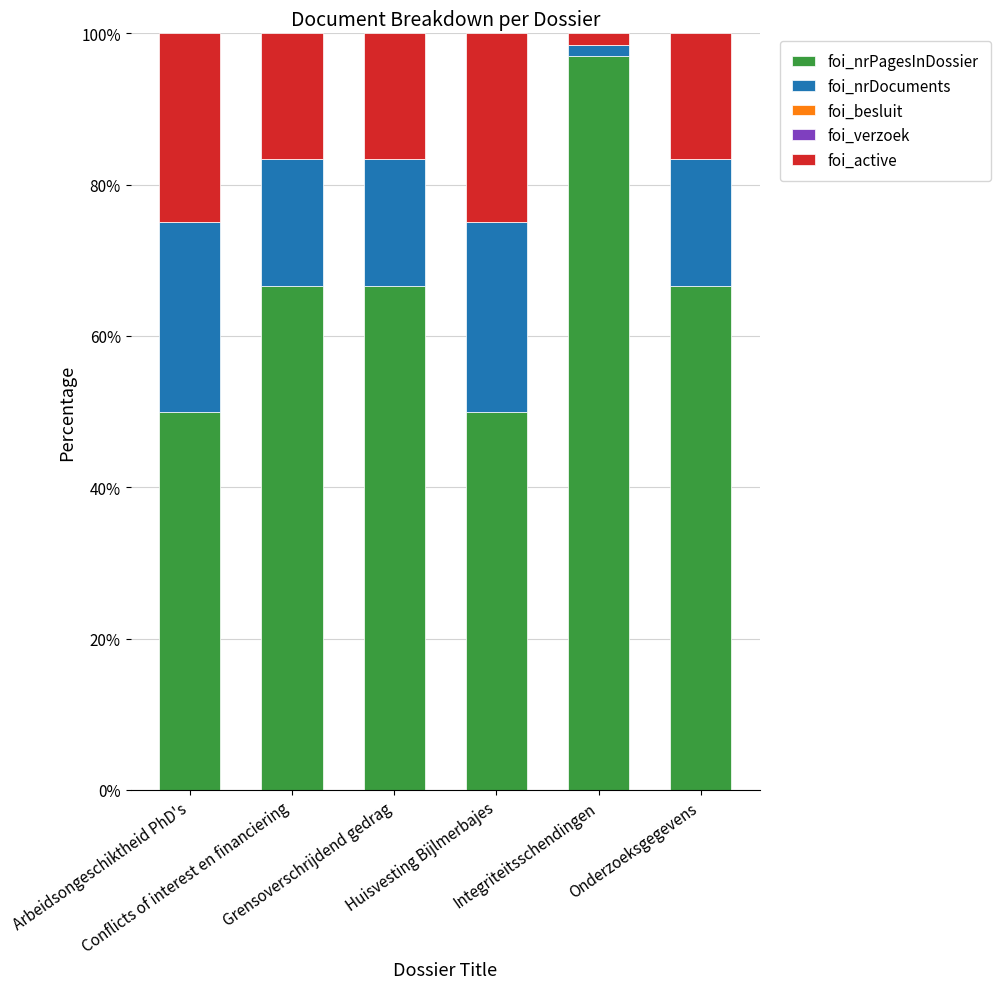

What is the difference between the second highest and second lowest values in the foi_nrPagesInDossier series?

16.7